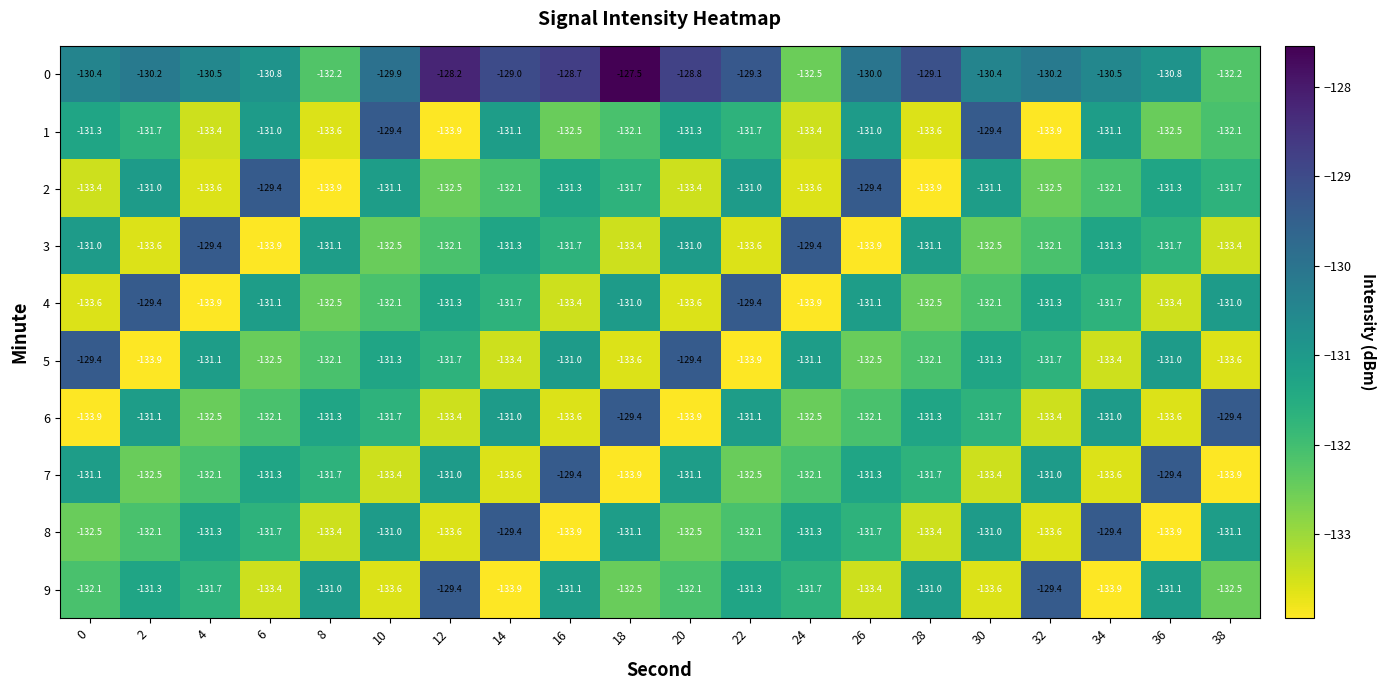

At how many categories does at least one series exceed -133?

20